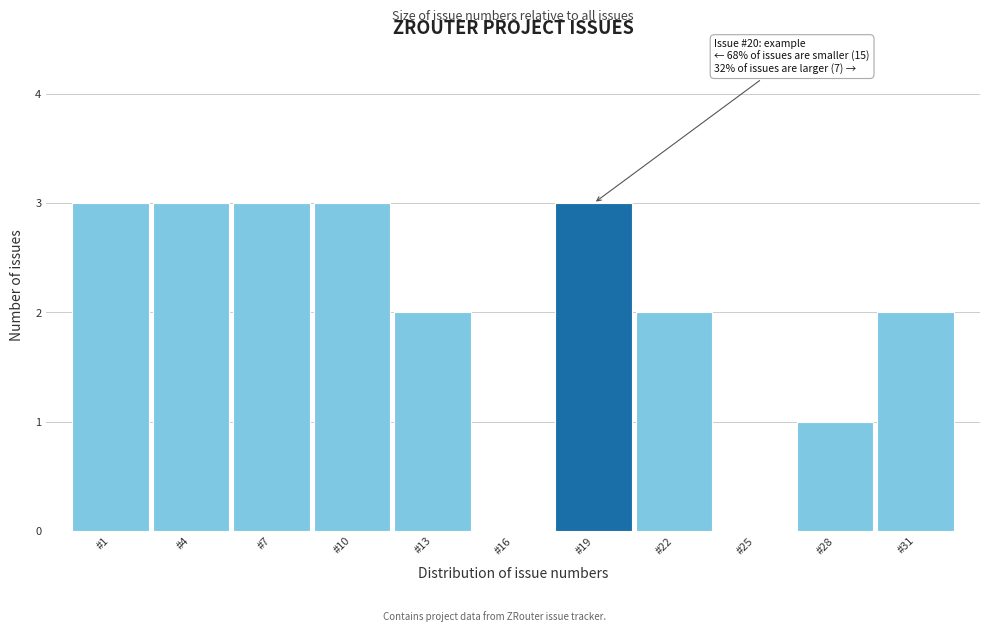

Reading left to right, what are all the values shown in this chart?

#1=3	#4=3	#7=3	#10=3	#13=2	#16=0	#19=3	#22=2	#25=0	#28=1	#31=2